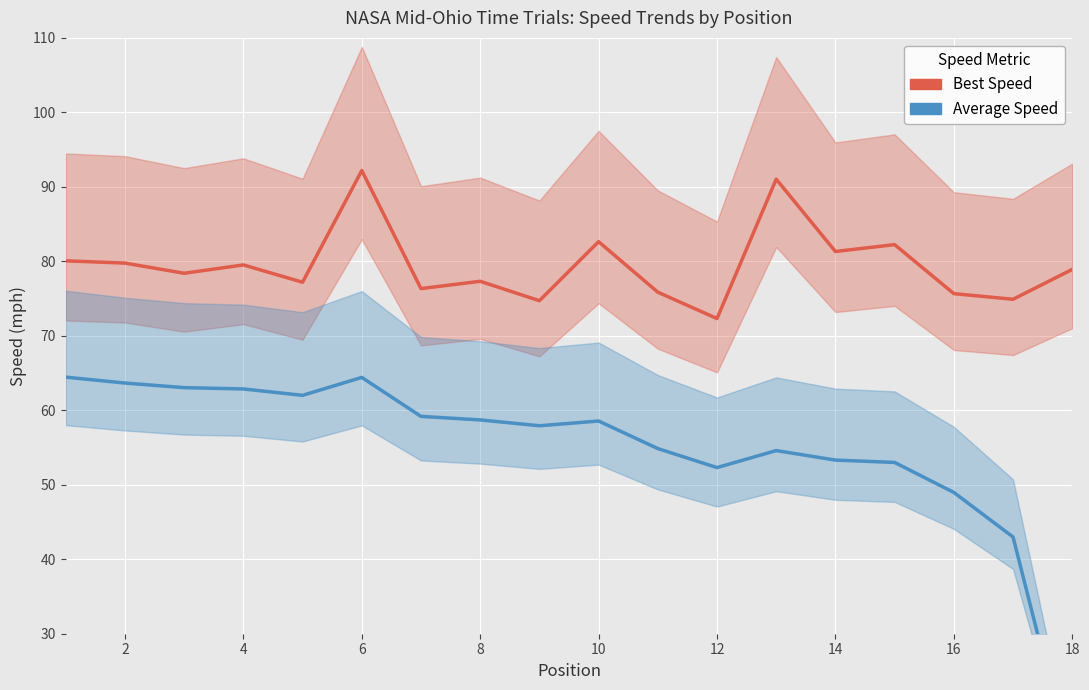

True or false: Average Speed has more than 0 points higher than both neighbors.

True